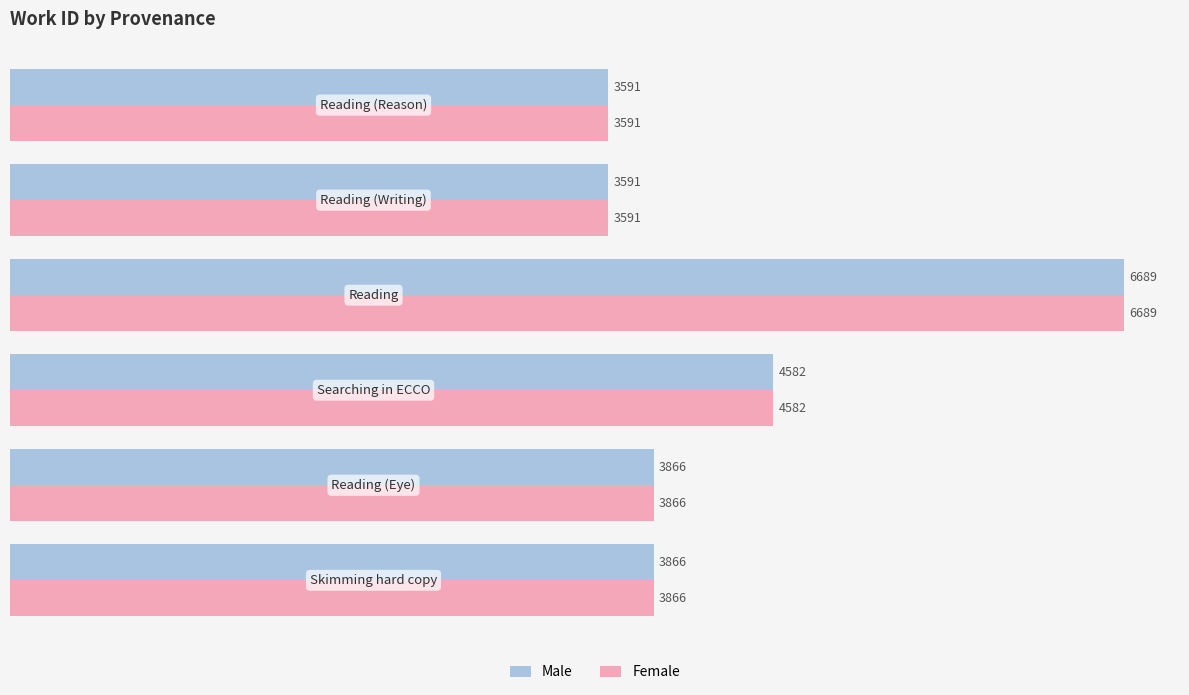

How many data points in Male are less than 3866?

2